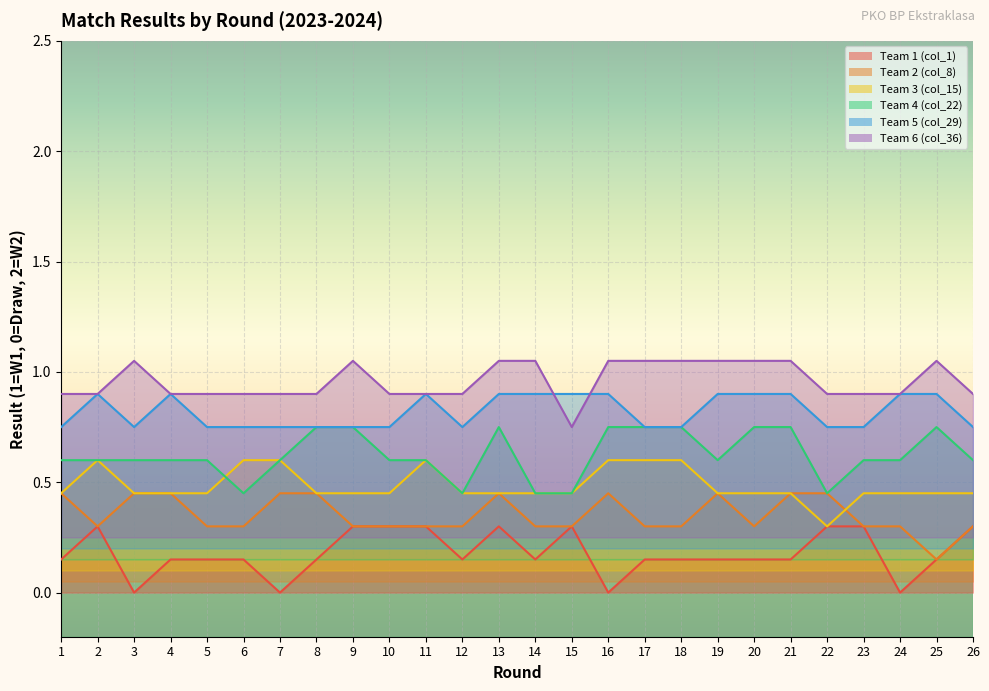

Reading left to right, transcribe all the data shown in this chart.

Team 1 (col_1): 1=0.1	2=0.3	3=0.0	4=0.1	5=0.1	6=0.1	7=0.0	8=0.1	9=0.3	10=0.3	11=0.3	12=0.1	13=0.3	14=0.1	15=0.3	16=0.0	17=0.1	18=0.1	19=0.1	20=0.1	21=0.1	22=0.3	23=0.3	24=0.0	25=0.1	26=0.3
Team 2 (col_8): 1=0.5	2=0.3	3=0.5	4=0.5	5=0.3	6=0.3	7=0.5	8=0.5	9=0.3	10=0.3	11=0.3	12=0.3	13=0.5	14=0.3	15=0.3	16=0.5	17=0.3	18=0.3	19=0.5	20=0.3	21=0.5	22=0.5	23=0.3	24=0.3	25=0.2	26=0.3
Team 3 (col_15): 1=0.4	2=0.6	3=0.4	4=0.4	5=0.4	6=0.6	7=0.6	8=0.4	9=0.4	10=0.4	11=0.6	12=0.4	13=0.4	14=0.4	15=0.4	16=0.6	17=0.6	18=0.6	19=0.4	20=0.4	21=0.4	22=0.3	23=0.4	24=0.4	25=0.4	26=0.4
Team 4 (col_22): 1=0.6	2=0.6	3=0.6	4=0.6	5=0.6	6=0.5	7=0.6	8=0.8	9=0.8	10=0.6	11=0.6	12=0.5	13=0.8	14=0.5	15=0.5	16=0.8	17=0.8	18=0.8	19=0.6	20=0.8	21=0.8	22=0.5	23=0.6	24=0.6	25=0.8	26=0.6
Team 5 (col_29): 1=0.8	2=0.9	3=0.8	4=0.9	5=0.8	6=0.8	7=0.8	8=0.8	9=0.8	10=0.8	11=0.9	12=0.8	13=0.9	14=0.9	15=0.9	16=0.9	17=0.8	18=0.8	19=0.9	20=0.9	21=0.9	22=0.8	23=0.8	24=0.9	25=0.9	26=0.8
Team 6 (col_36): 1=0.9	2=0.9	3=1.1	4=0.9	5=0.9	6=0.9	7=0.9	8=0.9	9=1.1	10=0.9	11=0.9	12=0.9	13=1.1	14=1.1	15=0.8	16=1.1	17=1.1	18=1.1	19=1.1	20=1.1	21=1.1	22=0.9	23=0.9	24=0.9	25=1.1	26=0.9